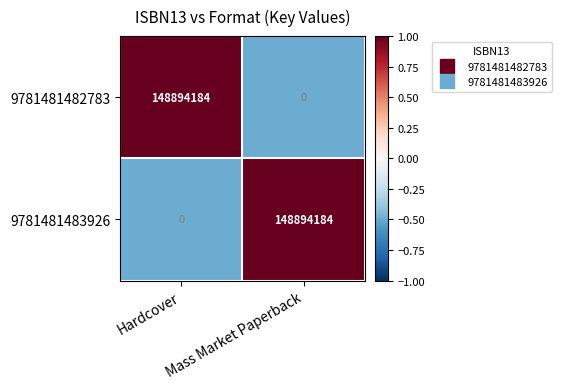

What is the average value of the 9781481483926 series?

74447092